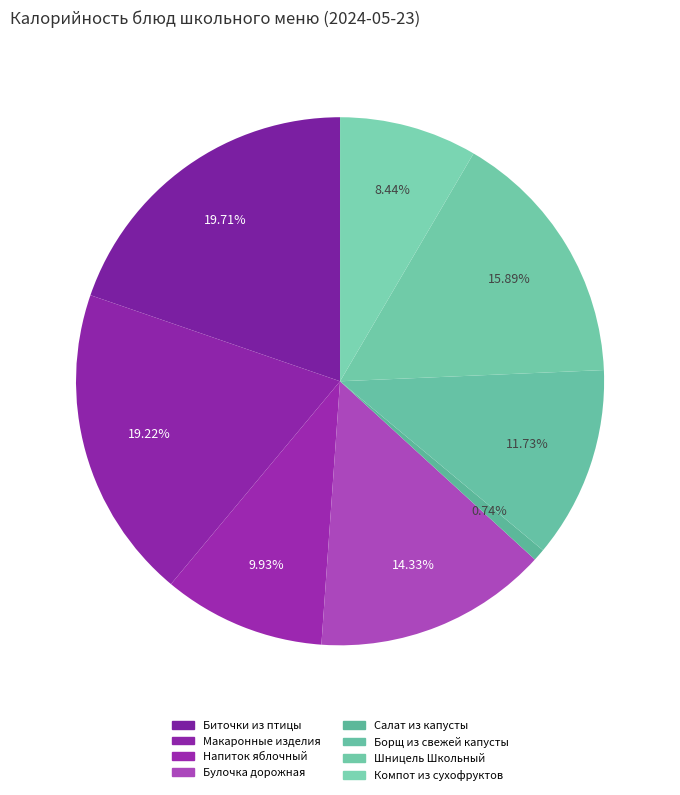

How many segments does this pie chart have?

8